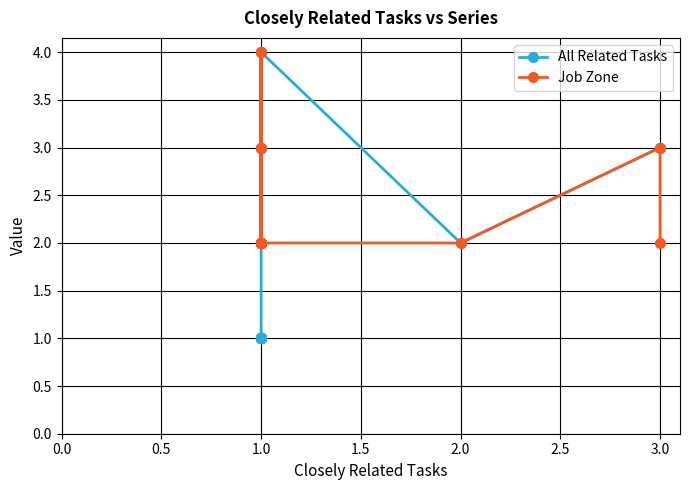

Where is All Related Tasks nearest to the value 2?

2.0